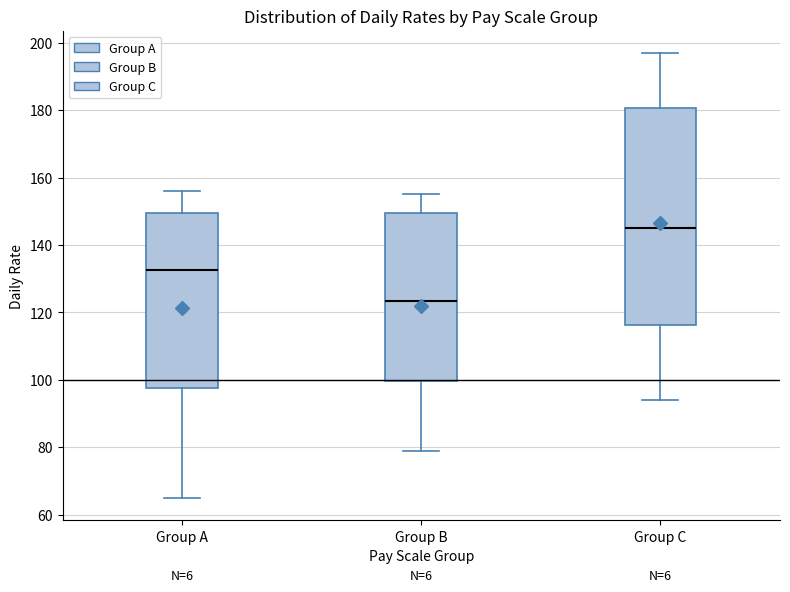

Where is the lower edge of the box for Group C on the y-axis? The values are not printed on the chart, so give them approximately, as read against the axis.

116